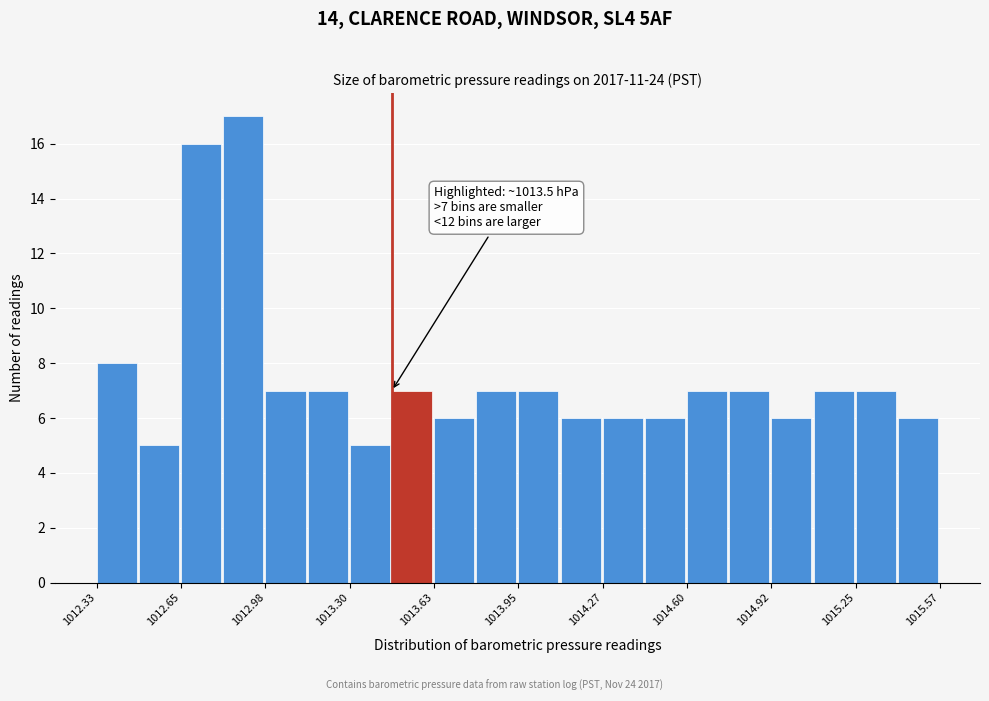

Read against the x-axis, roughly where is the centre of the tallest bar?

1012.90